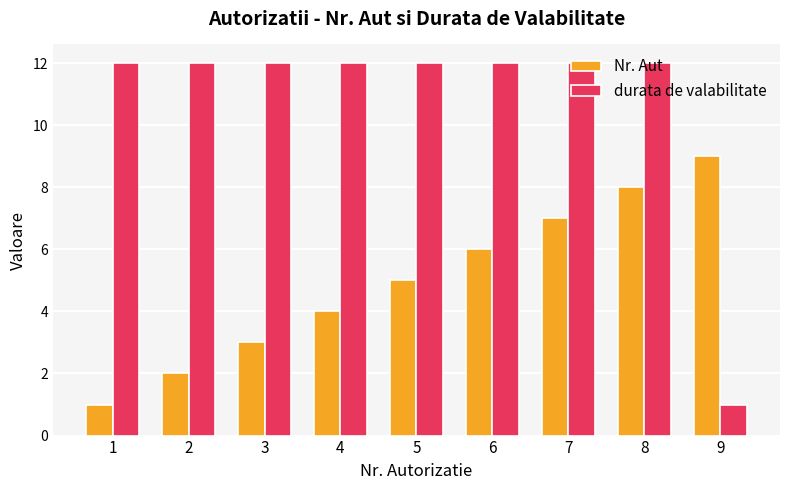

At which category is the sum across all series the highest?

8